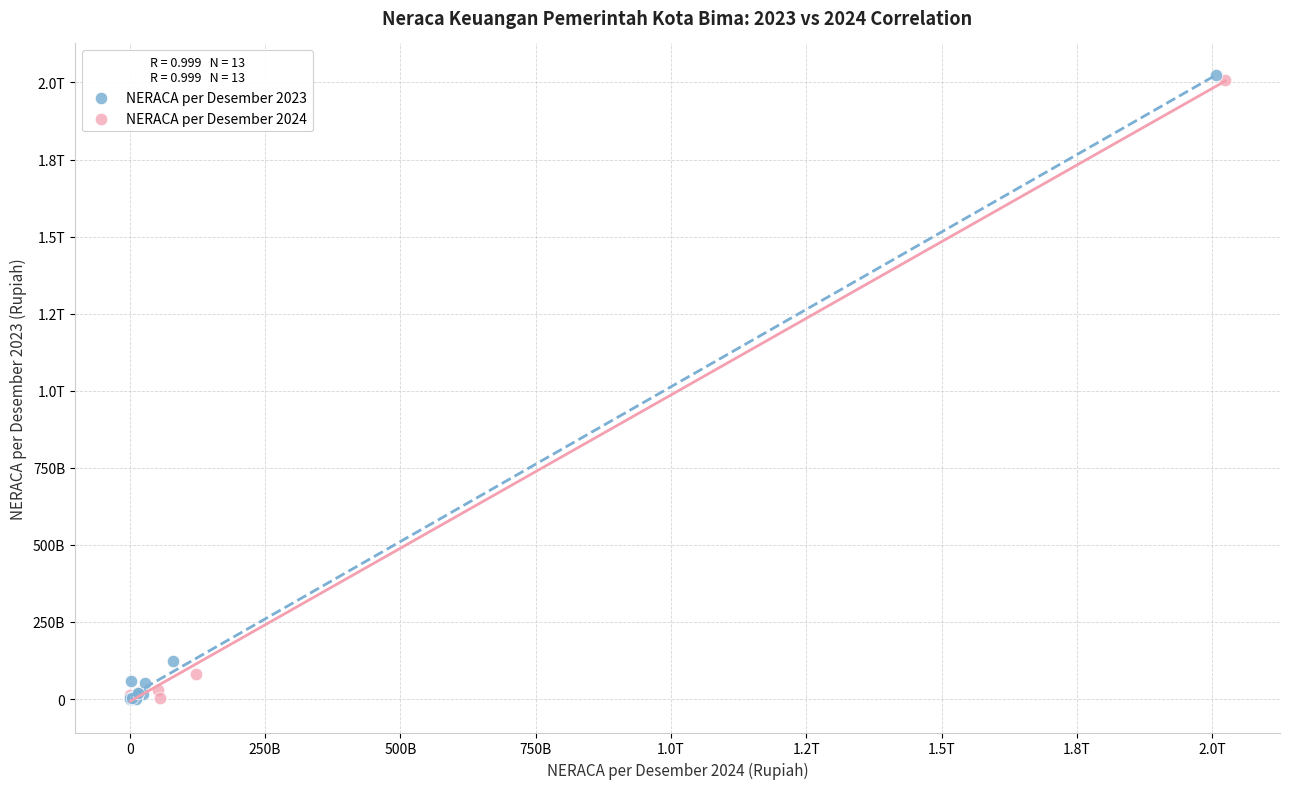

What are all the series names shown in the legend?

NERACA per Desember 2023, NERACA per Desember 2024